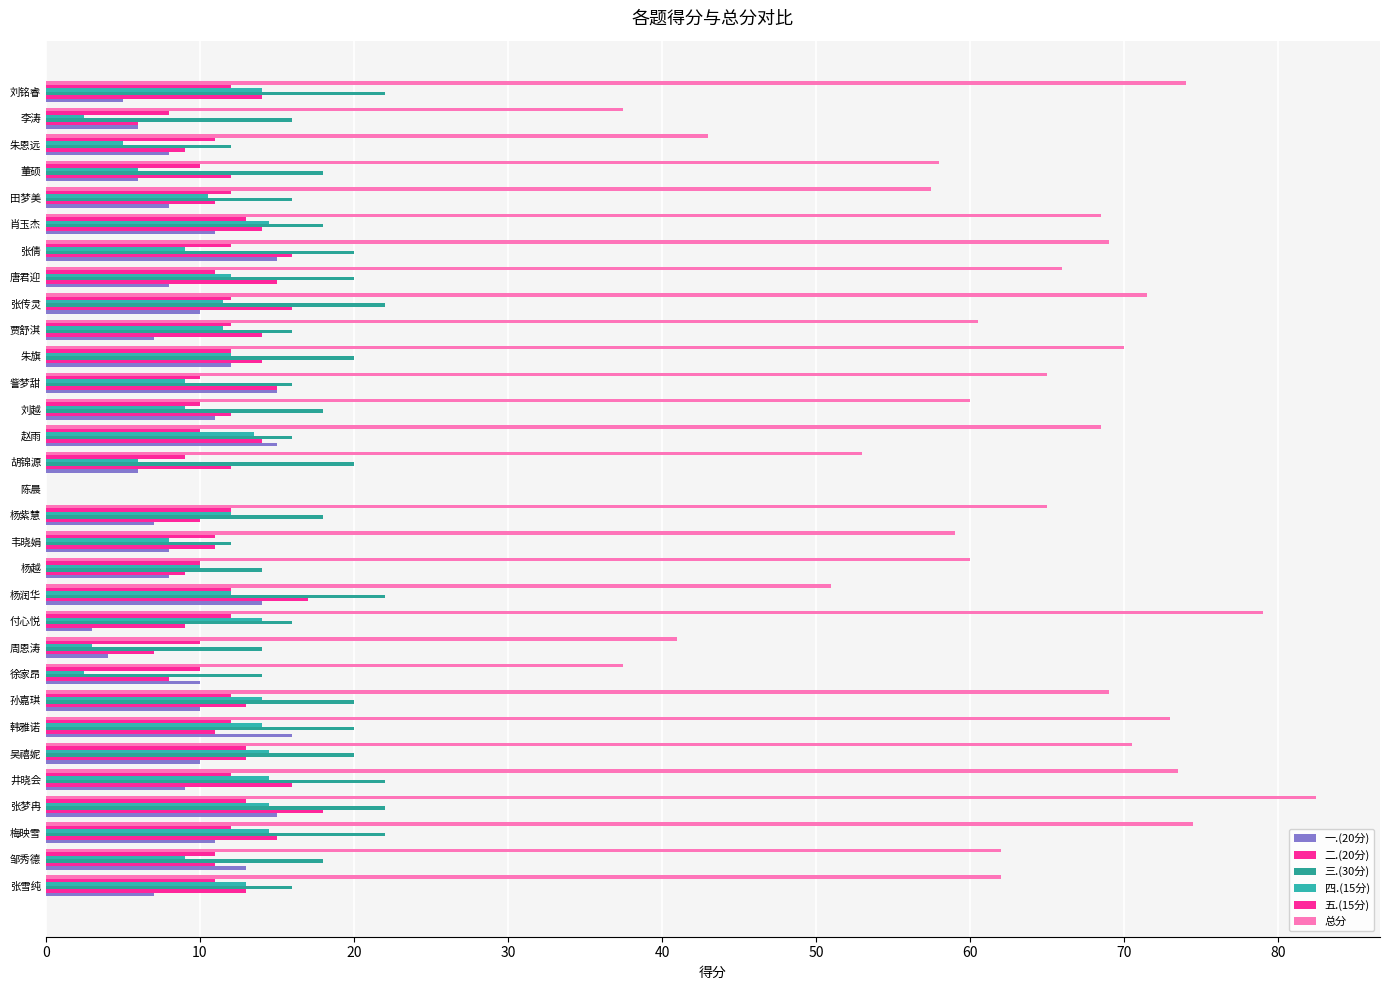

How many values in 一.(20分) are above zero?

30